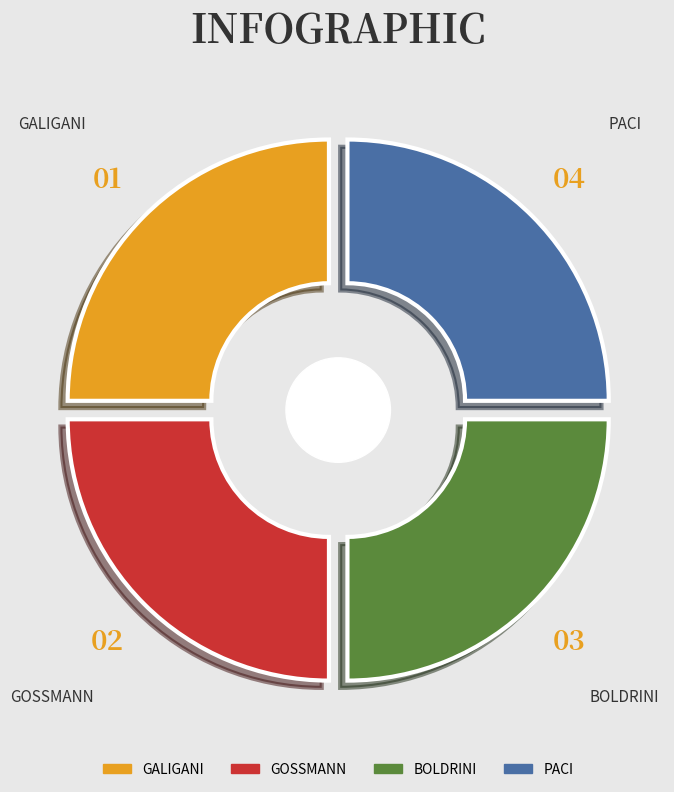

The GALIGANI slice represents 25% of the pie. True or false?

False